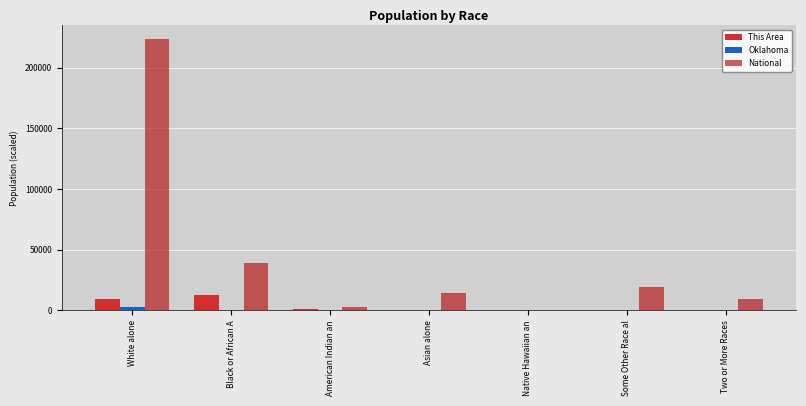

Which series has the largest range (max minus min)?

National